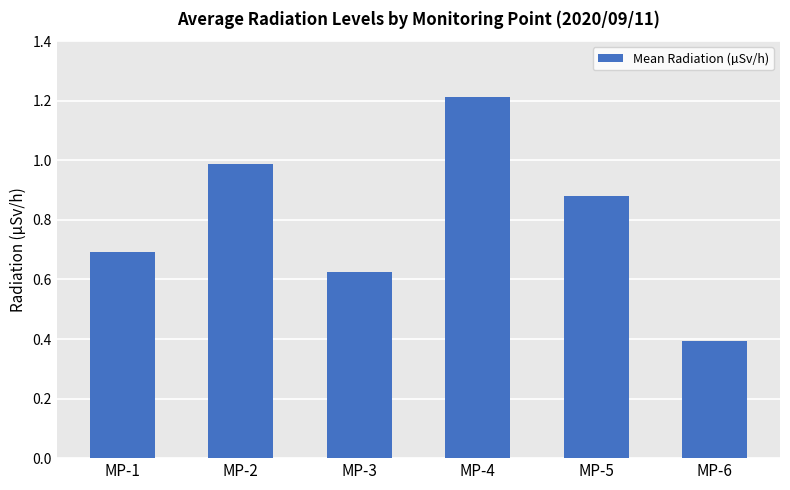

How many distinct data groups are displayed?

1